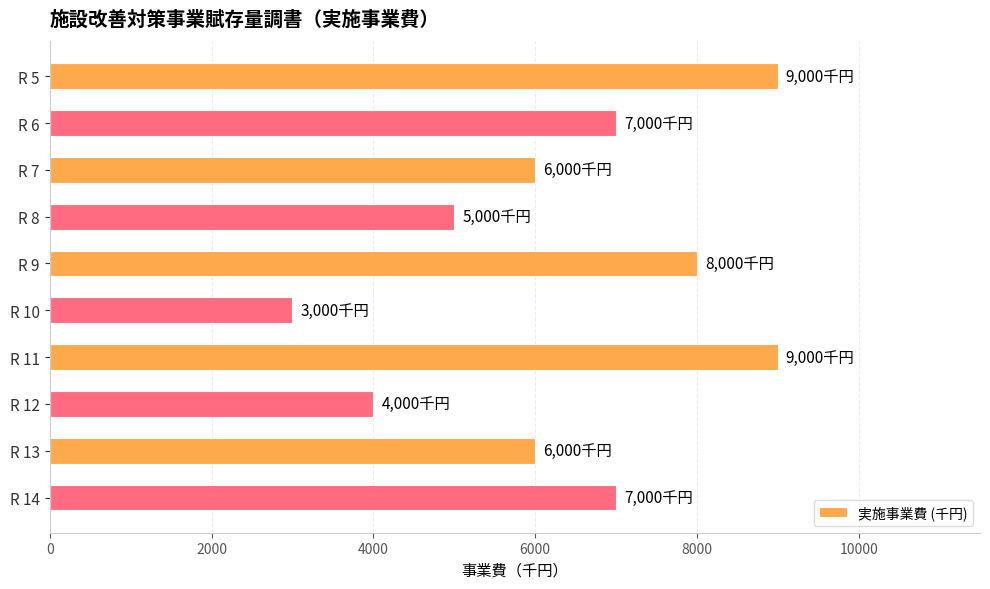

What is the value of the 3rd bar from the top?

6000